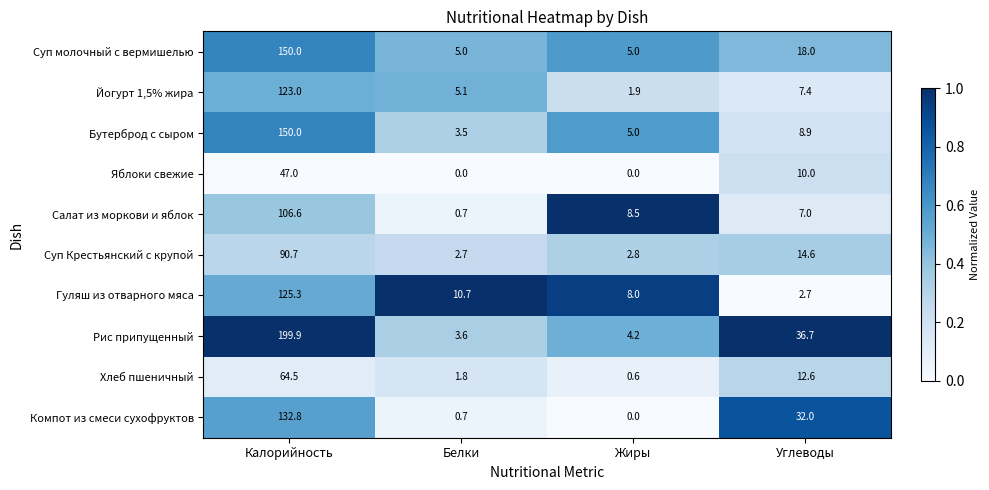

The value of Суп Крестьянский с крупой at Жиры is 2.8. True or false?

True